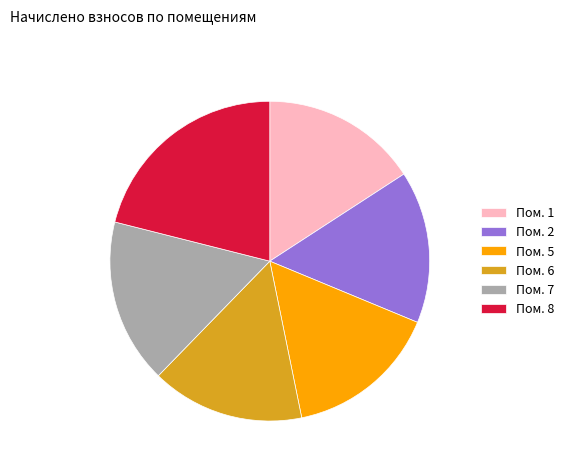

Does Пом. 8 represent more than half of the total?

No